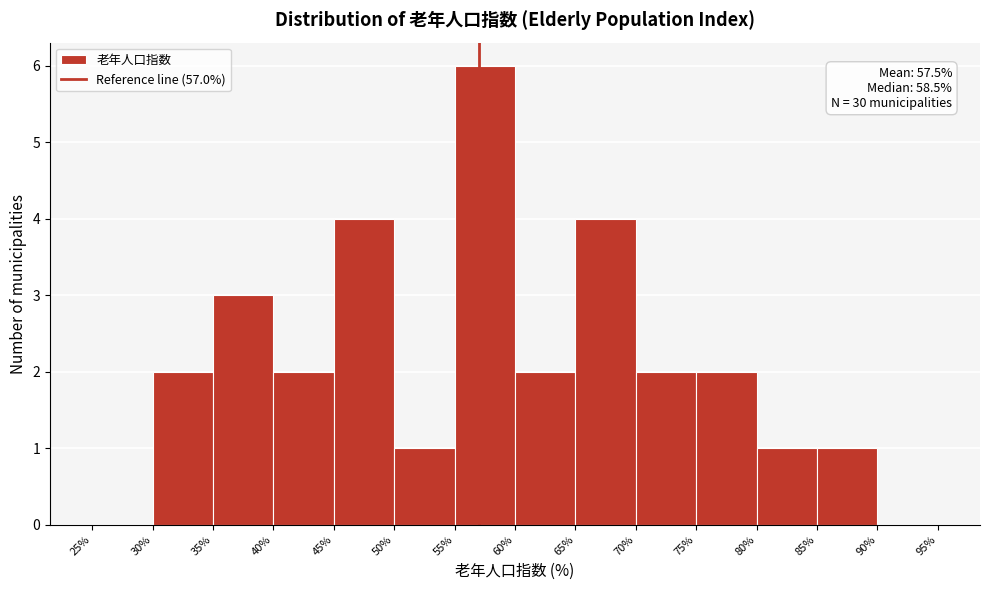

Which range on the x-axis has the tallest bar?

55% to 60%